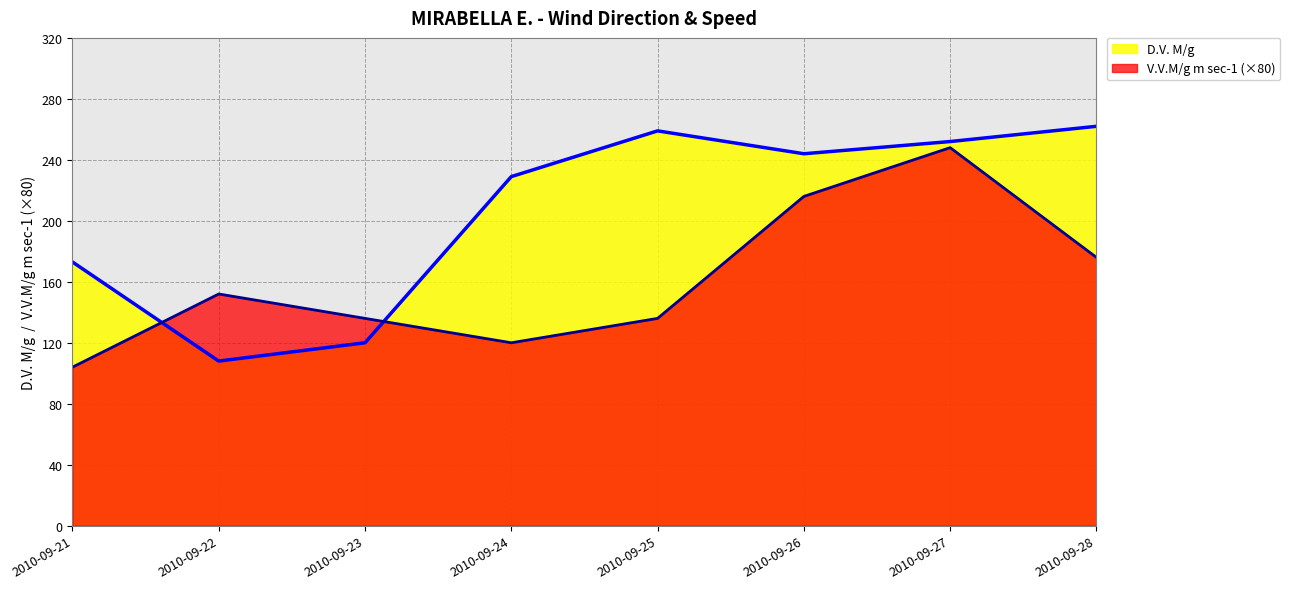

True or false: V.V.M/g m sec-1 and D.V. M/g intersect in this chart.

True